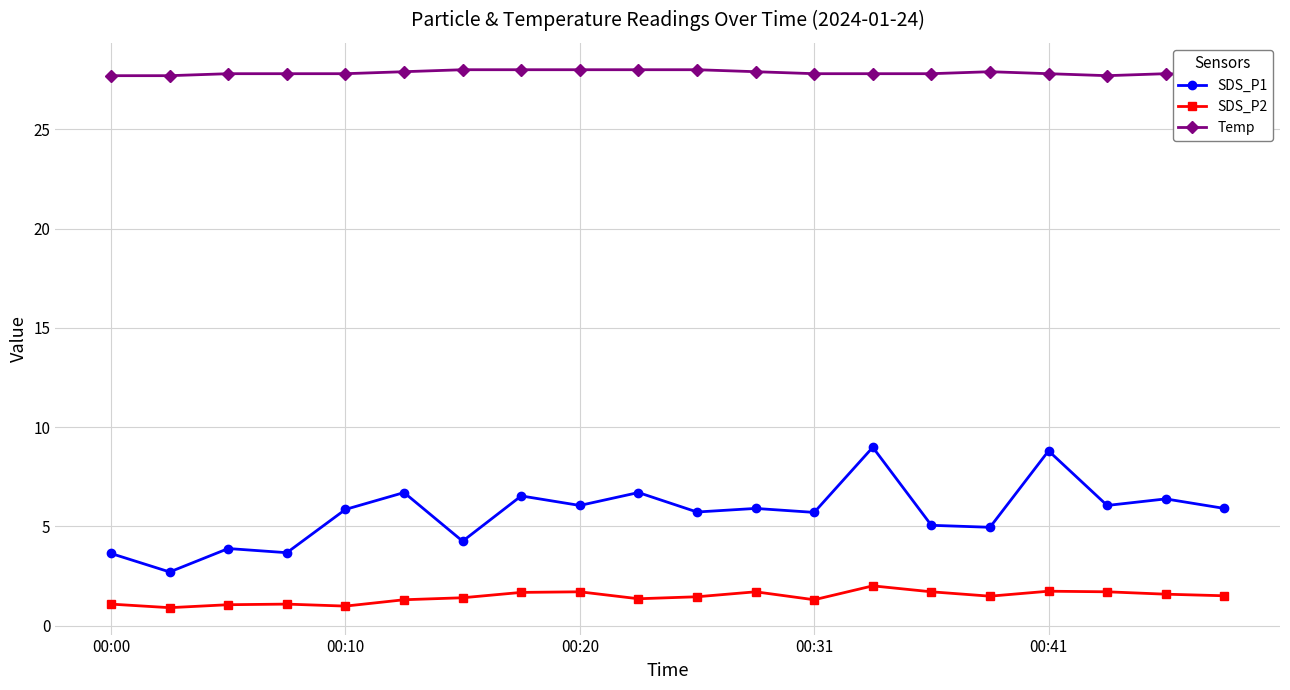

Which has a higher value, 11 or 19?

11